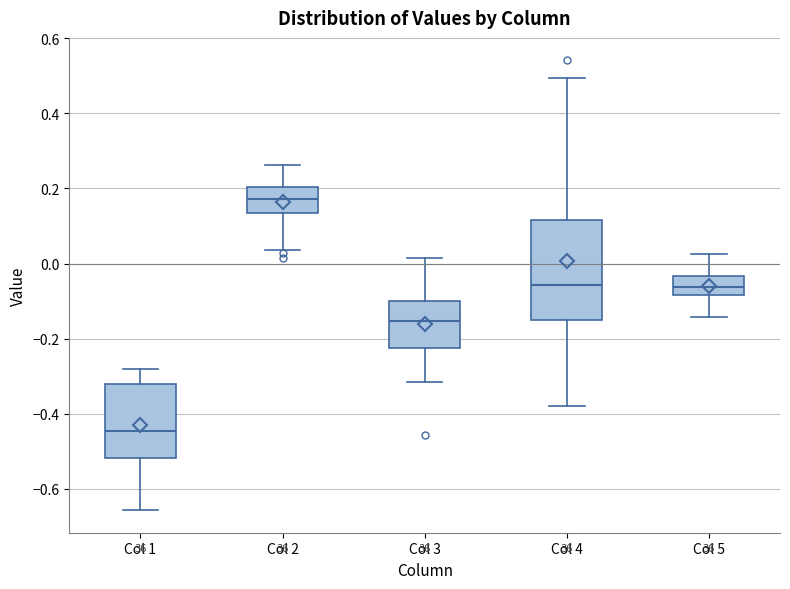

Comparing the boxes themselves (not the whiskers), which one is the tallest?

Col 4